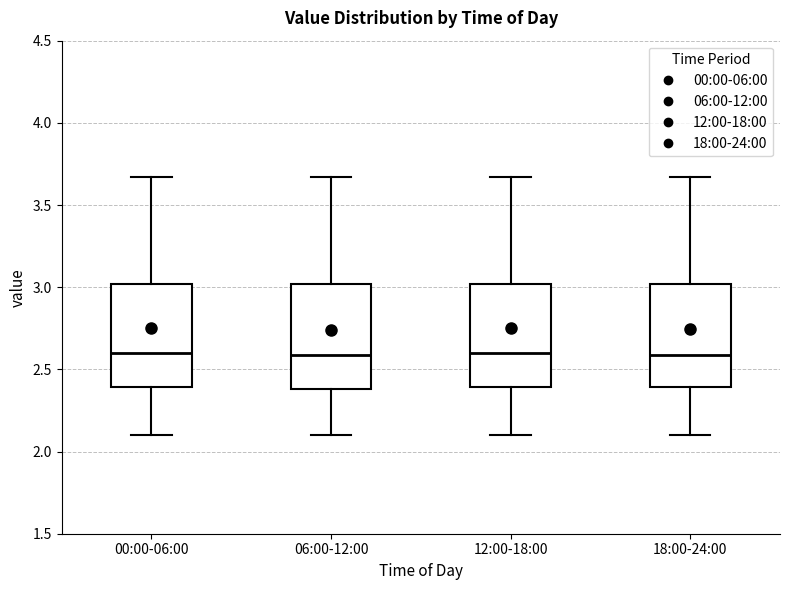

Reading left to right, read every box against the y-axis: the position of its median line, the range the box covers, and the ends of its whiskers. The values are not printed on the chart, so give them approximately, as read against the axis.

00:00-06:00: median 2.60, box 2.40 to 3.00, whiskers 2.10 to 3.65
06:00-12:00: median 2.60, box 2.40 to 3.00, whiskers 2.10 to 3.65
12:00-18:00: median 2.60, box 2.40 to 3.00, whiskers 2.10 to 3.65
18:00-24:00: median 2.60, box 2.40 to 3.00, whiskers 2.10 to 3.65